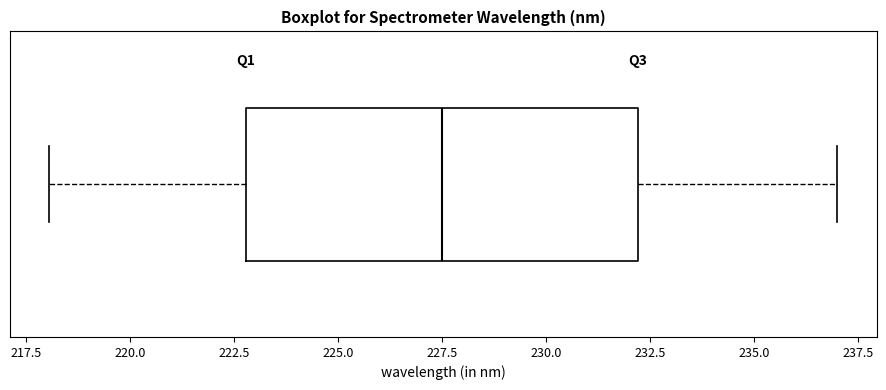

Where does the right whisker of the box end on the x-axis? The values are not printed on the chart, so give them approximately, as read against the axis.

237.0